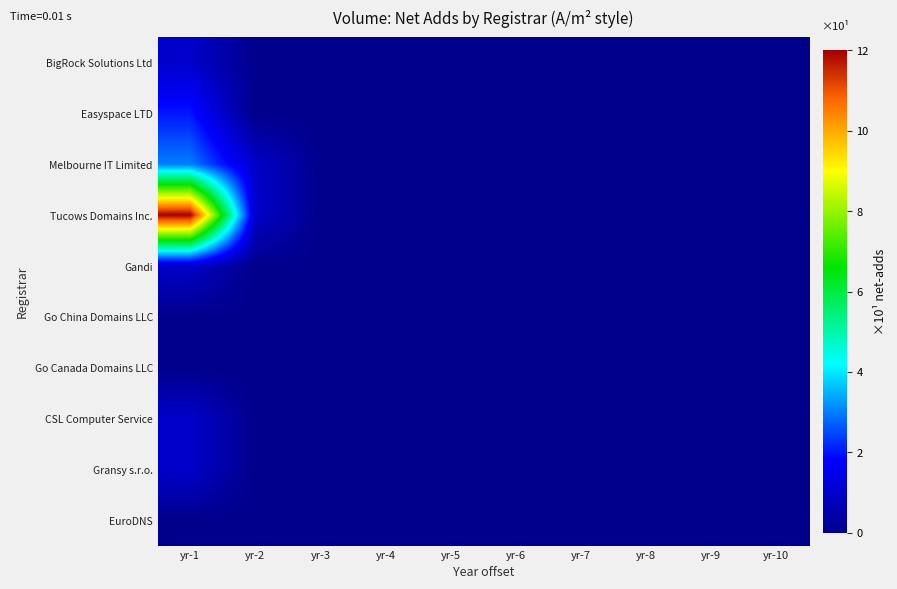

Reading left to right, extract all data points from this chart.

BigRock Solutions Ltd: yr-1=1	yr-2=0	yr-3=0	yr-4=0	yr-5=0	yr-6=0	yr-7=0	yr-8=0	yr-9=0	yr-10=0
Easyspace LTD: yr-1=2	yr-2=0	yr-3=0	yr-4=0	yr-5=0	yr-6=0	yr-7=0	yr-8=0	yr-9=0	yr-10=0
Melbourne IT Limited: yr-1=3	yr-2=1	yr-3=0	yr-4=0	yr-5=0	yr-6=0	yr-7=0	yr-8=0	yr-9=0	yr-10=0
Tucows Domains Inc.: yr-1=12	yr-2=1	yr-3=0	yr-4=0	yr-5=0	yr-6=0	yr-7=0	yr-8=0	yr-9=0	yr-10=0
Gandi: yr-1=1	yr-2=0	yr-3=0	yr-4=0	yr-5=0	yr-6=0	yr-7=0	yr-8=0	yr-9=0	yr-10=0
Go China Domains LLC: yr-1=0	yr-2=0	yr-3=0	yr-4=0	yr-5=0	yr-6=0	yr-7=0	yr-8=0	yr-9=0	yr-10=0
Go Canada Domains LLC: yr-1=0	yr-2=0	yr-3=0	yr-4=0	yr-5=0	yr-6=0	yr-7=0	yr-8=0	yr-9=0	yr-10=0
CSL Computer Service: yr-1=1	yr-2=0	yr-3=0	yr-4=0	yr-5=0	yr-6=0	yr-7=0	yr-8=0	yr-9=0	yr-10=0
Gransy s.r.o.: yr-1=1	yr-2=0	yr-3=0	yr-4=0	yr-5=0	yr-6=0	yr-7=0	yr-8=0	yr-9=0	yr-10=0
EuroDNS: yr-1=0	yr-2=0	yr-3=0	yr-4=0	yr-5=0	yr-6=0	yr-7=0	yr-8=0	yr-9=0	yr-10=0